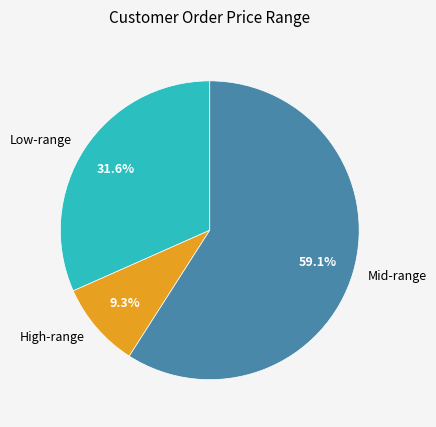

Combined, what portion of the pie is High-range and Low-range?

40.9%